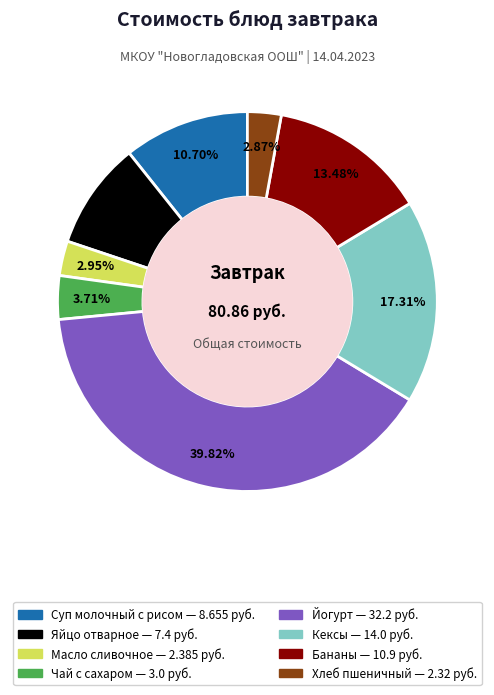

Does any single category account for the majority?

No